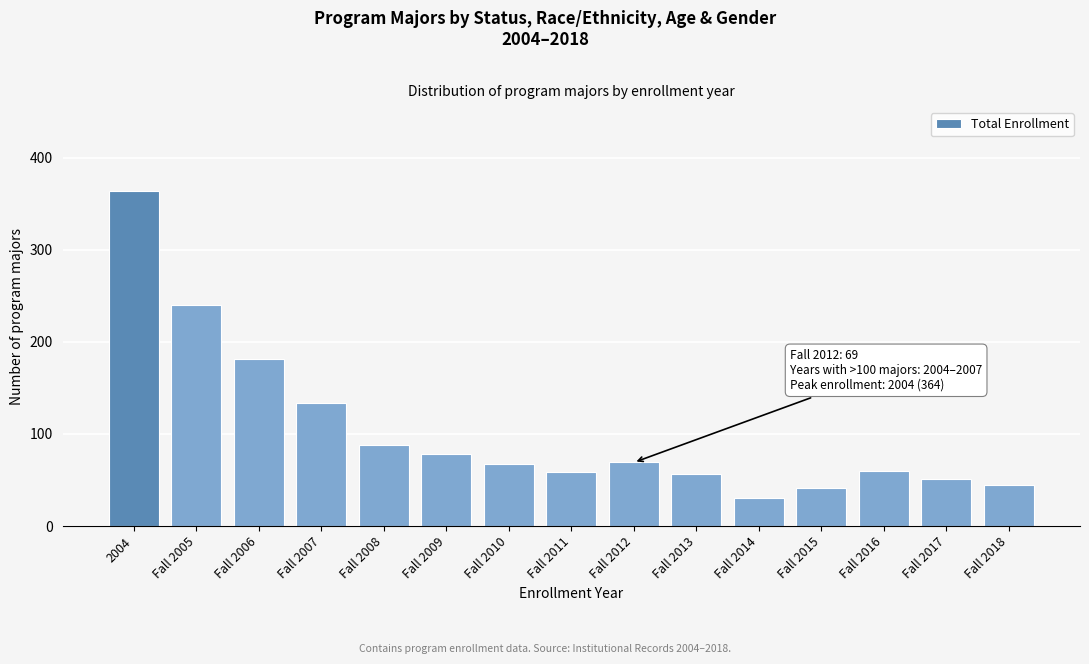

The value at Fall 2006 is 277. True or false?

False